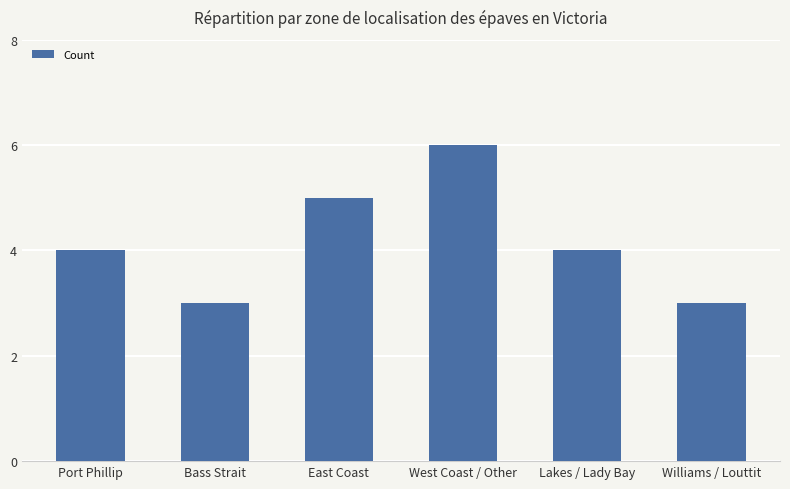

What is the smallest value displayed?

3